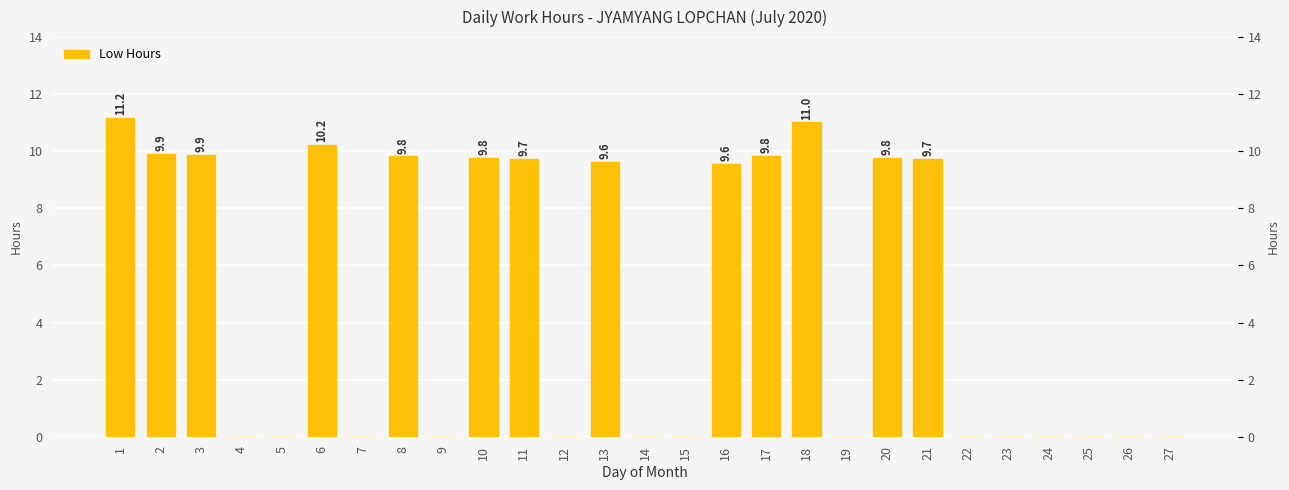

The value at 20 is 6.6. True or false?

False